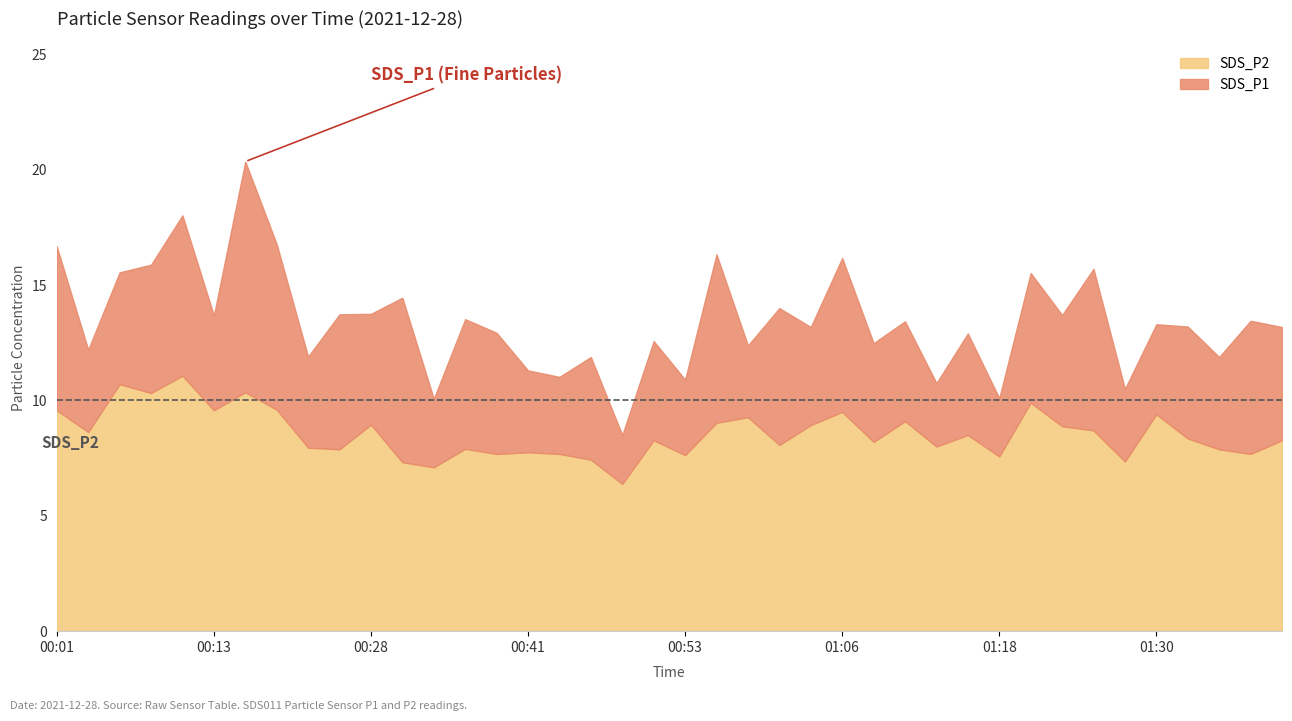

The SDS_P1 series shows 6.0 at 01:25. True or false?

False